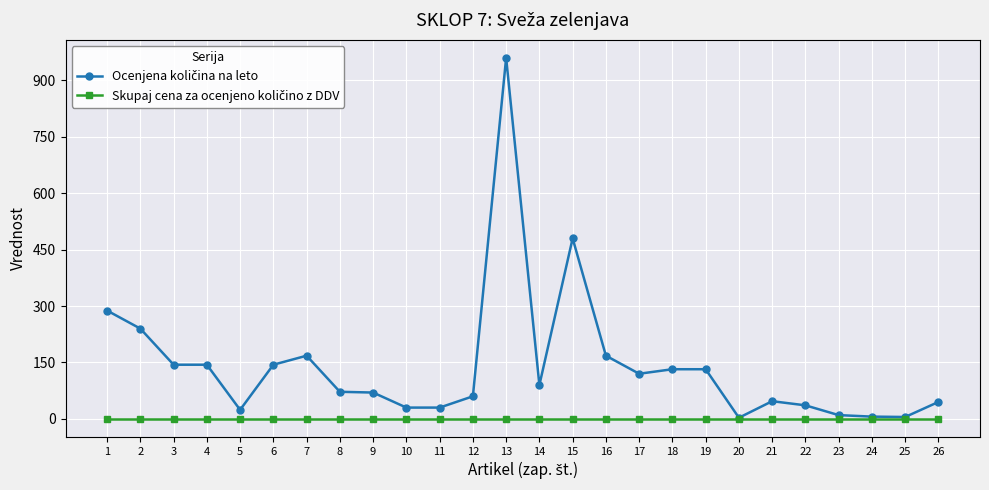

At which category is the sum across all series the highest?

13